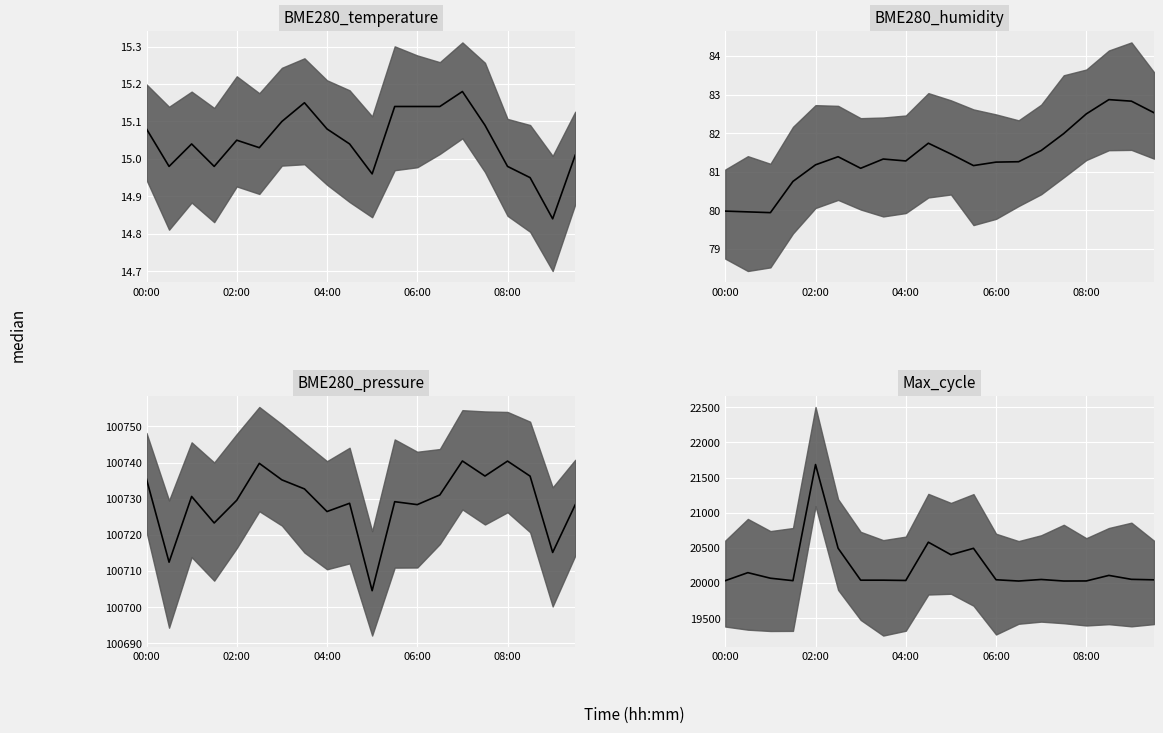

Rank the series by their maximum value, from lowest to highest.

BME280_temperature median, BME280_humidity median, Max_cycle median, BME280_pressure median